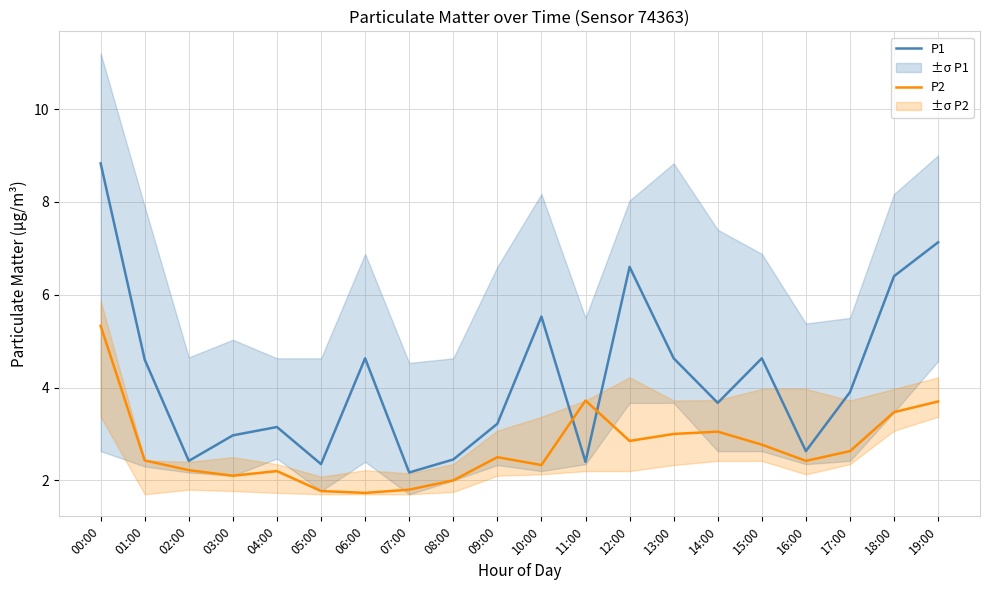

What is the value of the P1 point at the 5th from the left?

3.1